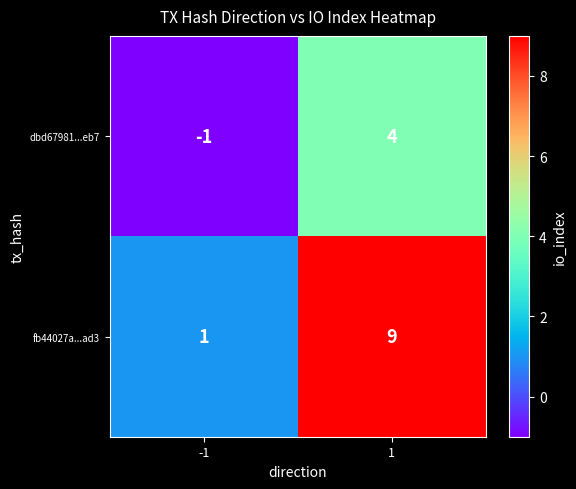

Reading left to right, transcribe all the data shown in this chart.

dbd67981...eb7: -1=-1	1=4
fb44027a...ad3: -1=1	1=9